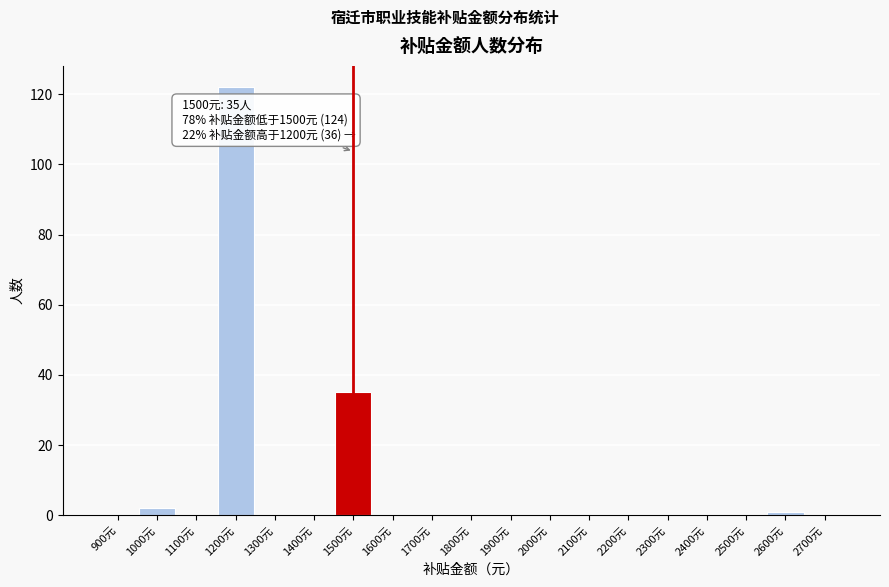

Reading left to right, what are all the values shown in this chart?

900元=0	1000元=2	1100元=0	1200元=122	1300元=0	1400元=0	1500元=35	1600元=0	1700元=0	1800元=0	1900元=0	2000元=0	2100元=0	2200元=0	2300元=0	2400元=0	2500元=0	2600元=1	2700元=0